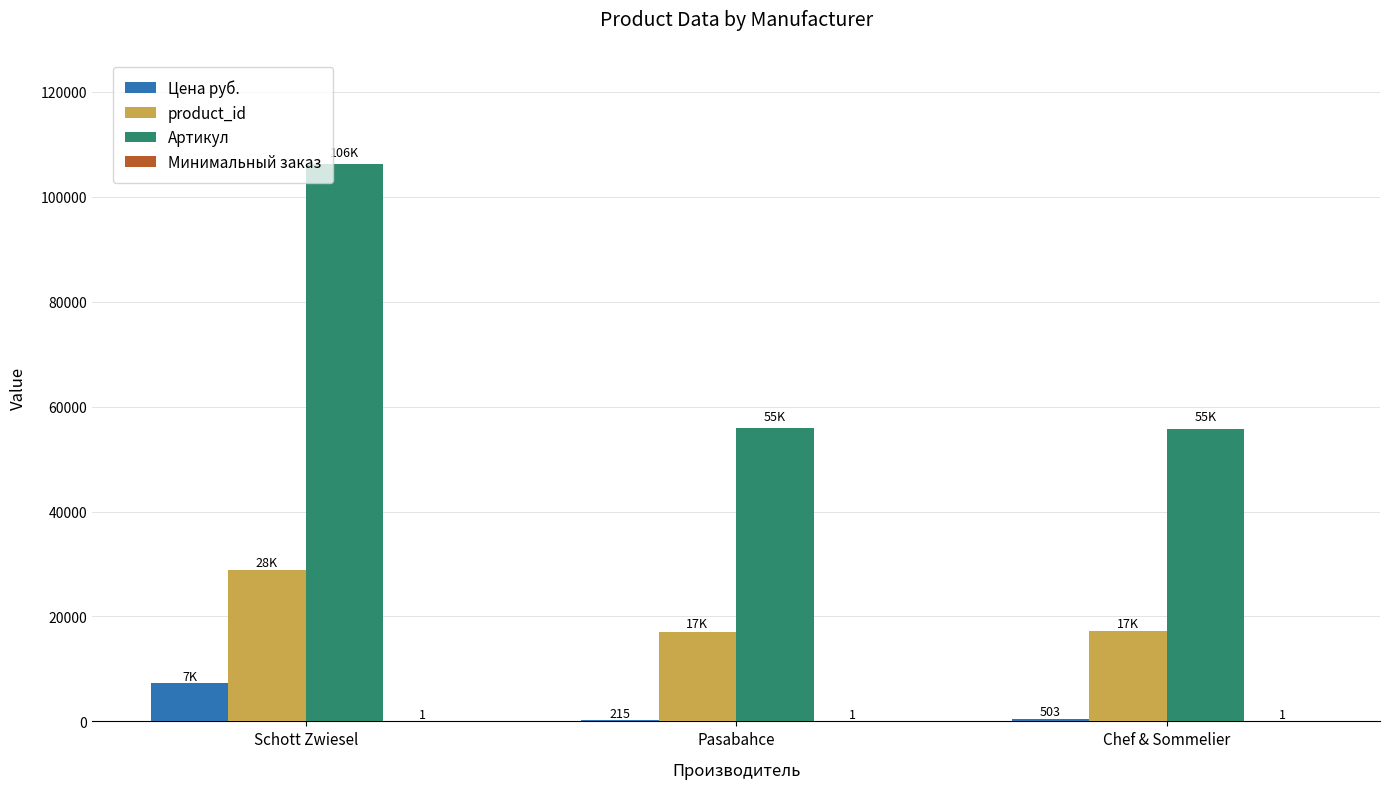

True or false: Цена руб. has a value of 215 at Pasabahce.

True